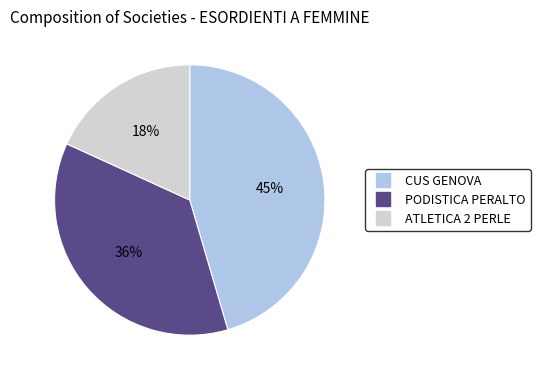

To the nearest percent, what is the average slice percentage?

33%